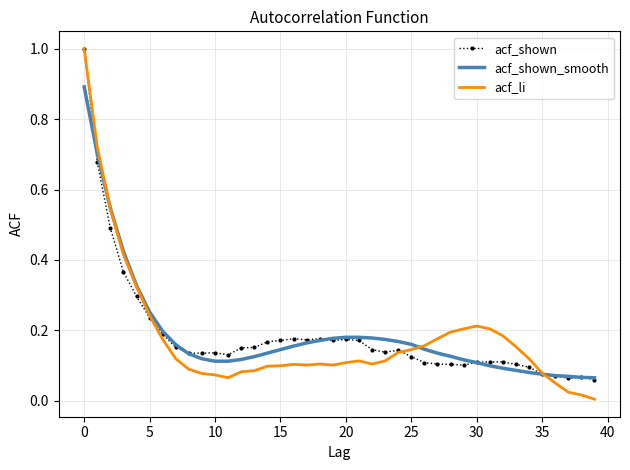

Which series has the widest spread of values?

acf_li